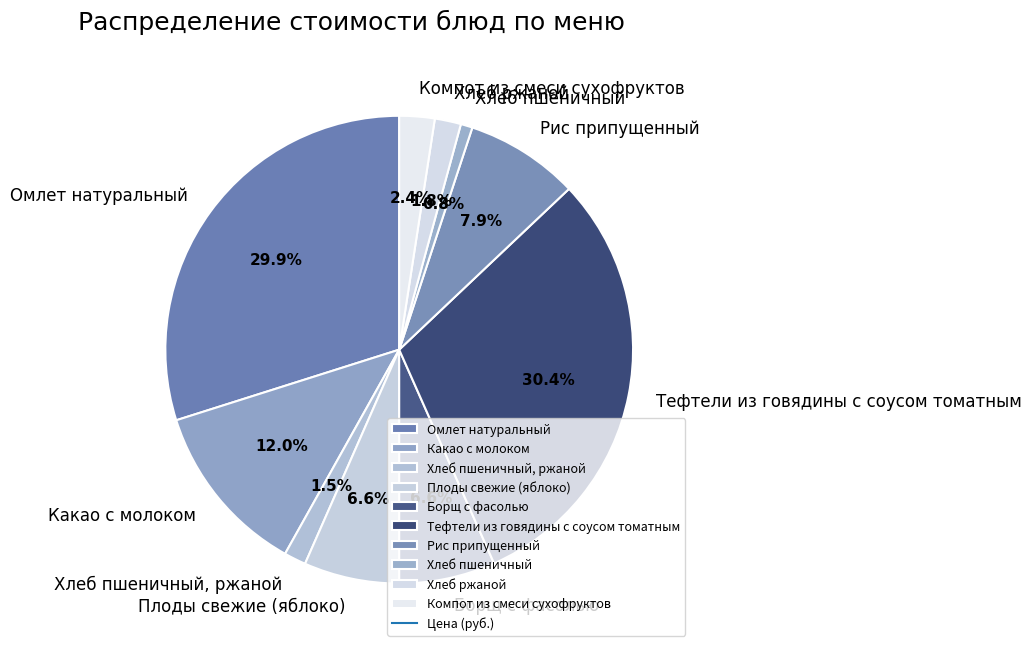

Is it true that Тефтели из говядины с соусом томатным is 30% of the pie?

True